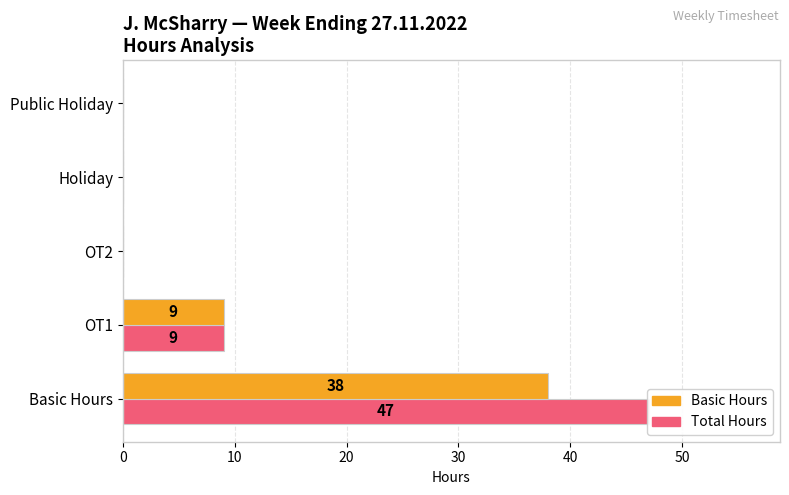

What is the spread (max minus min) of values at Basic Hours?

9